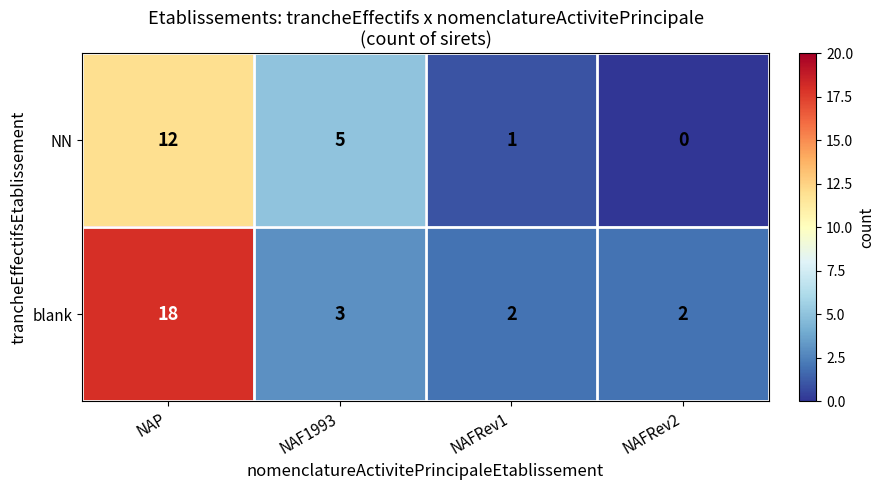

Reading left to right, what are all the values shown in this chart?

NN: 12	5	1	0
blank: 18	3	2	2